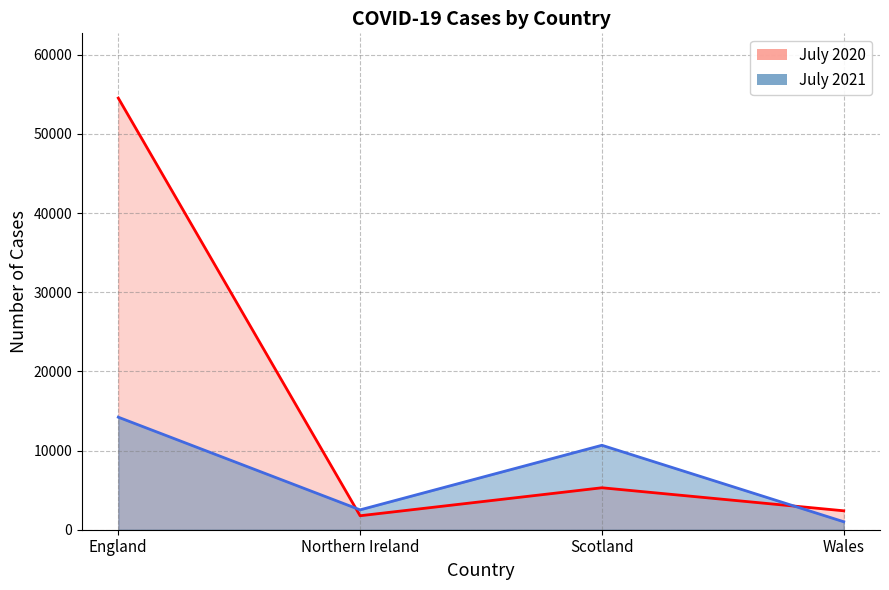

What is the label of the 3rd point from the left?

Scotland